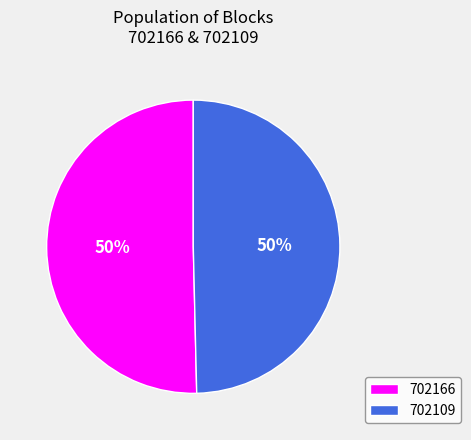

Combined, do 702166 and 702109 account for over 50%?

Yes